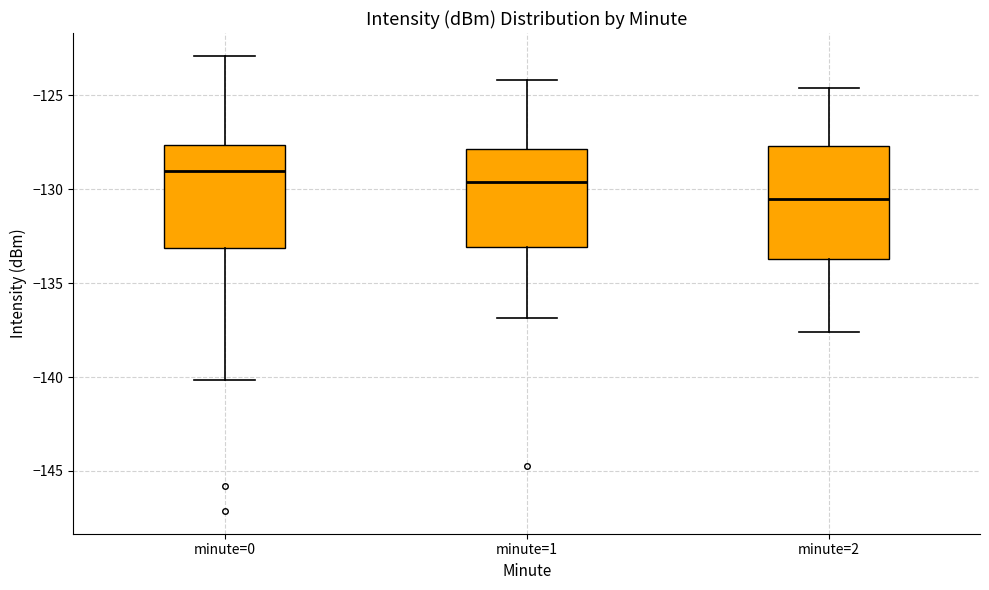

Reading left to right, transcribe this box plot: for each box, give where its median line is, the range the box spans, and where its two whiskers end, as read against the y-axis. The values are not printed on the chart, so give them approximately, as read against the axis.

minute=0: median -129.0, box -133.0 to -127.5, whiskers -140.0 to -123.0
minute=1: median -129.5, box -133.0 to -128.0, whiskers -137.0 to -124.0
minute=2: median -130.5, box -133.5 to -127.5, whiskers -137.5 to -124.5